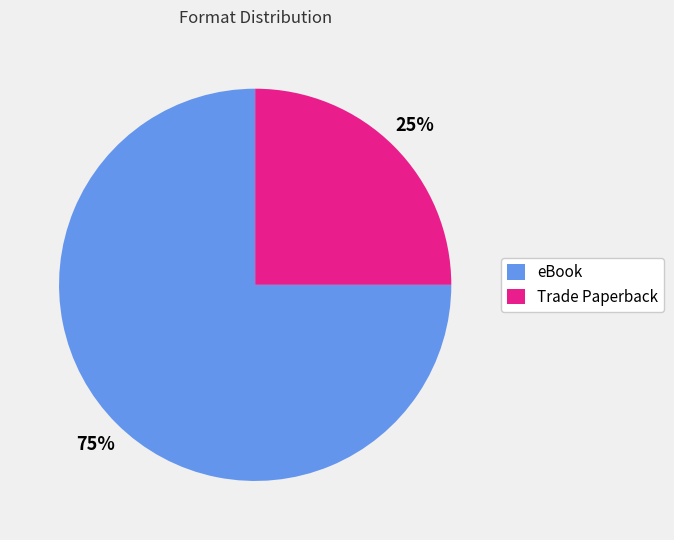

Is there any slice that represents more than half of the pie?

Yes